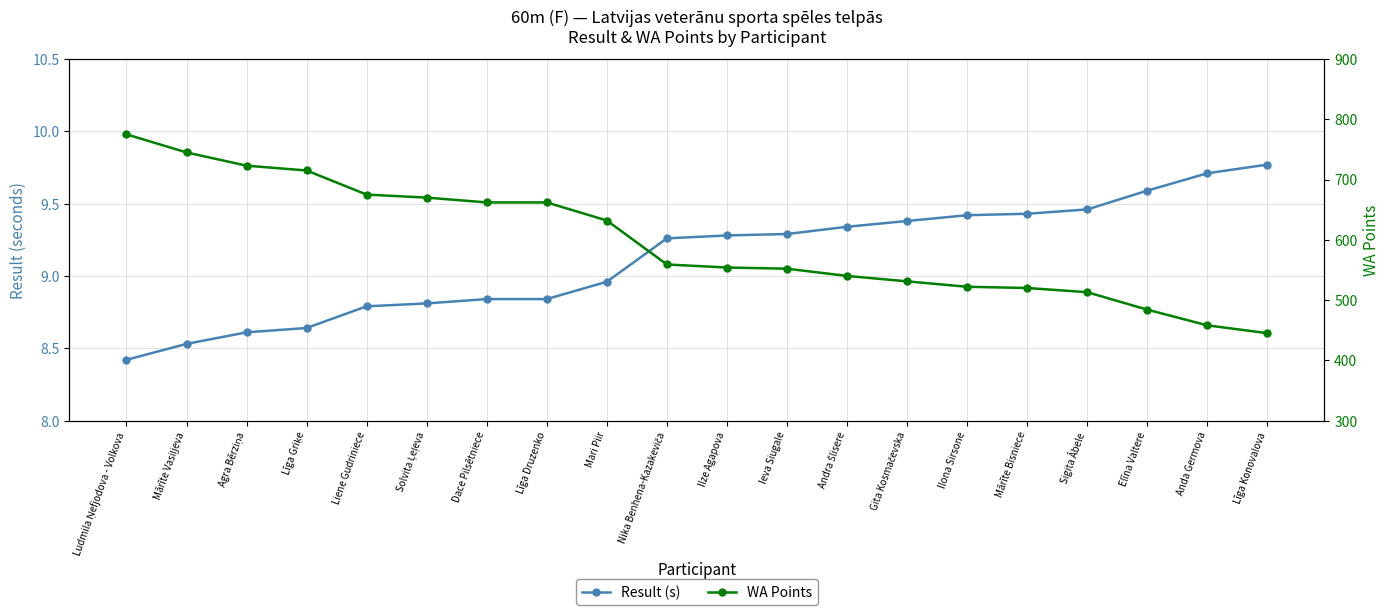

True or false: Result (s) and WA Points intersect in this chart.

False